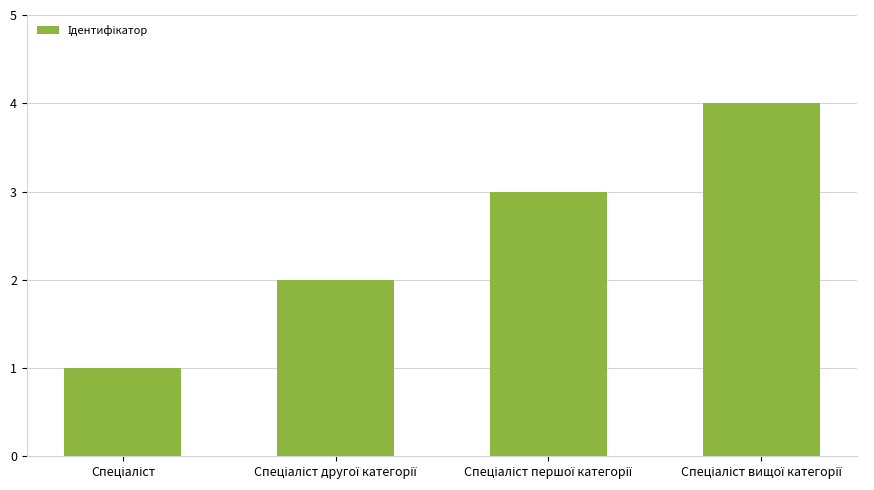

What is the difference between the maximum and minimum values?

3